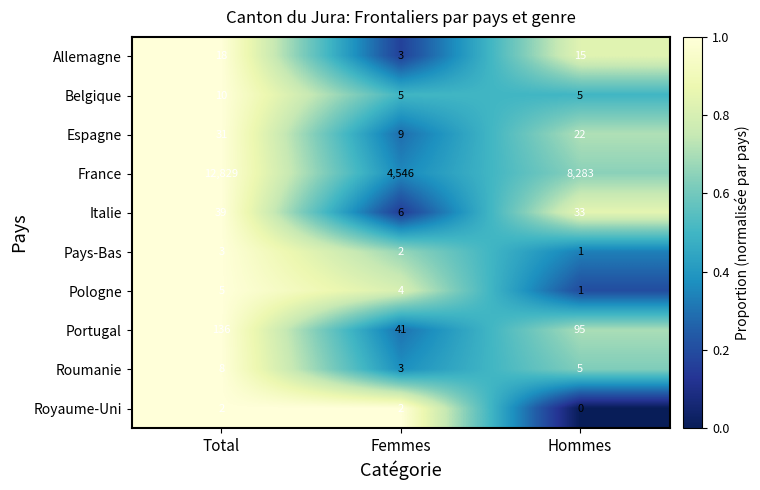

The Pays-Bas series shows 0 at Hommes. True or false?

False